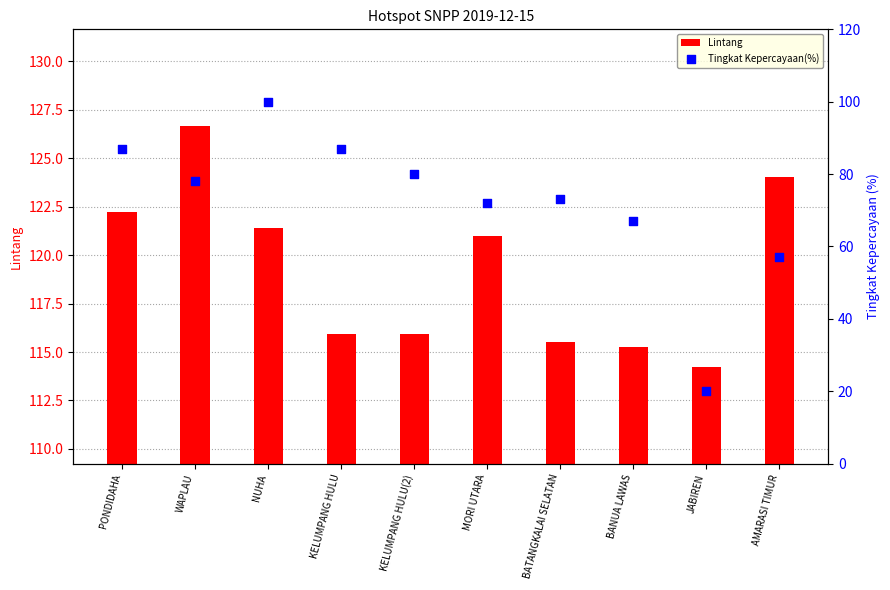

Which series has the widest spread of Y values?

Tingkat Kepercayaan(%)